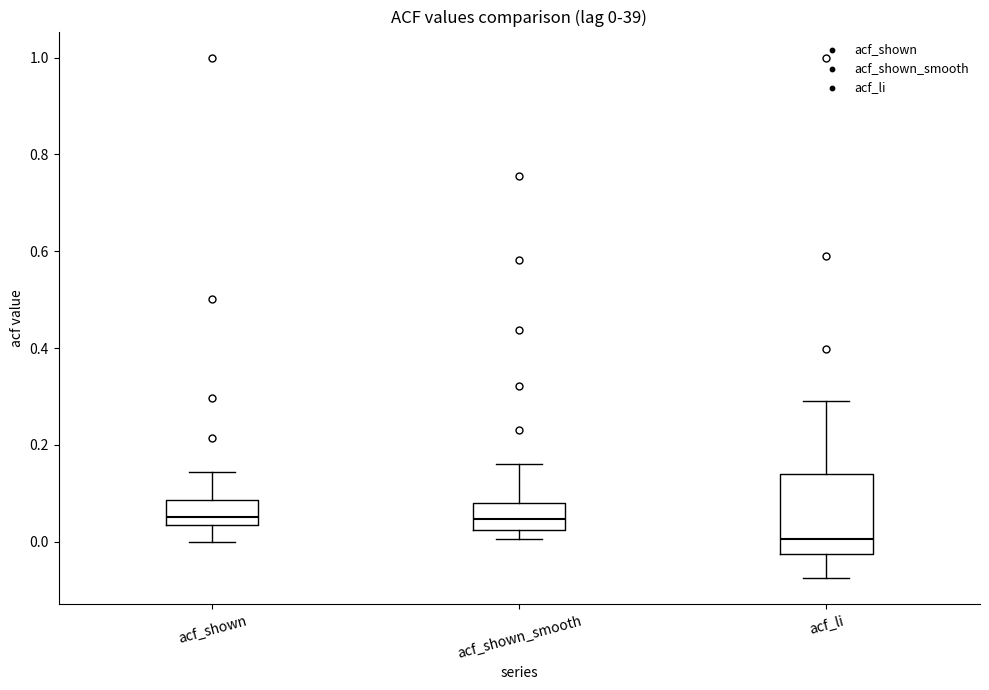

Which box is the tallest, from its lower edge to its upper edge?

acf_li